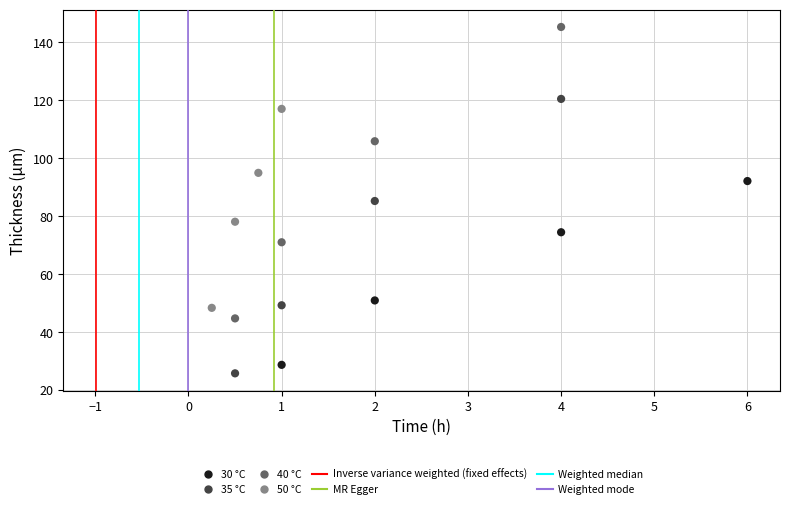

Which series contains the highest Y value?

40 °C